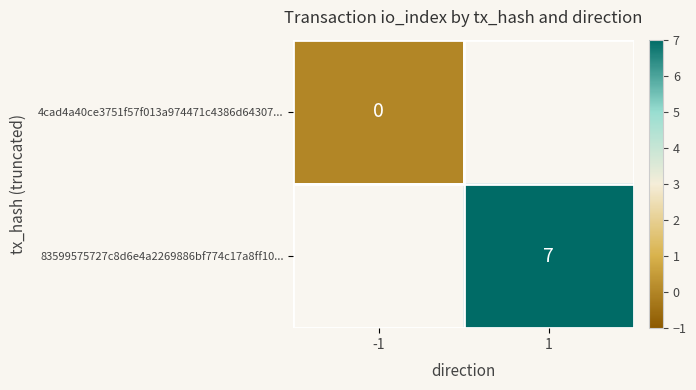

At which label does 4cad4a40ce3751f57f013a974471c4386d64307... reach its peak?

-1